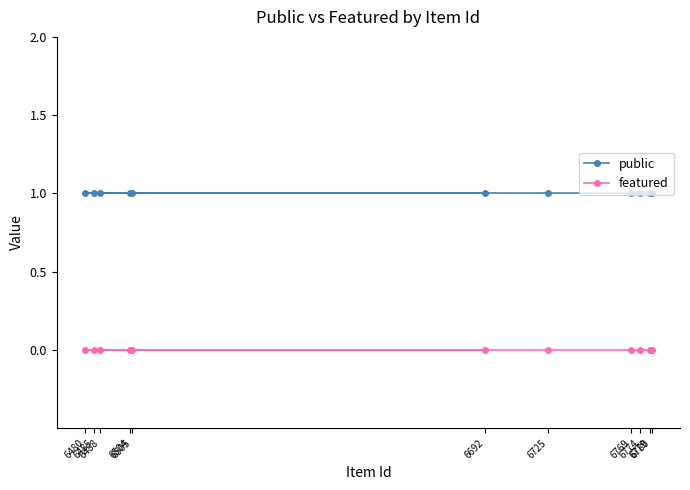

The featured series shows 0 at 6780. True or false?

True